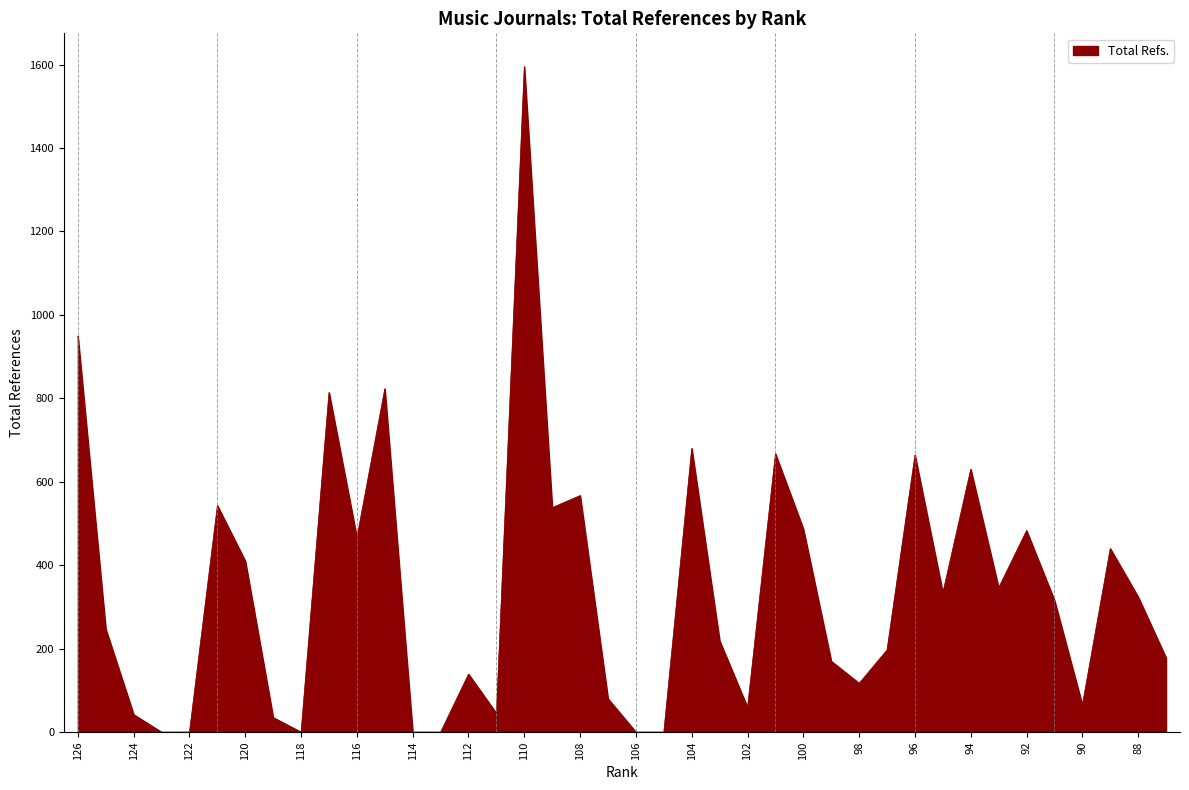

What is the greatest value displayed?

1595